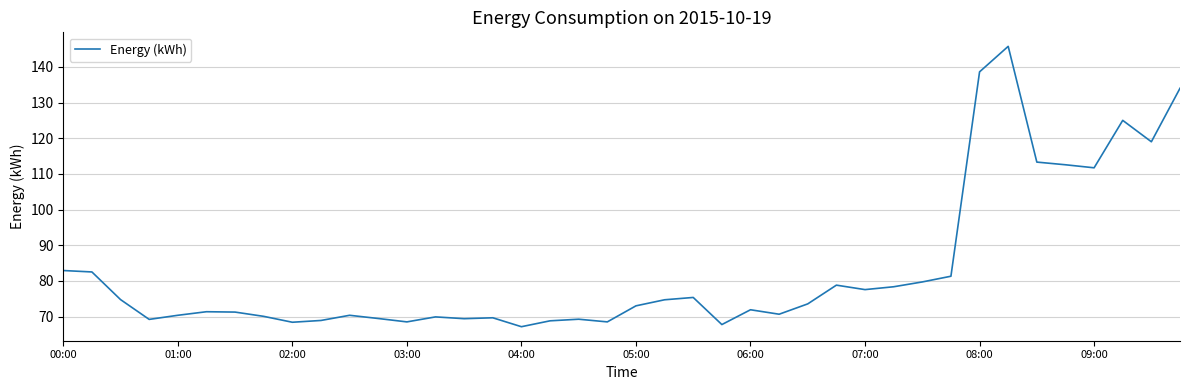

What is the difference between the maximum and minimum values?

78.6